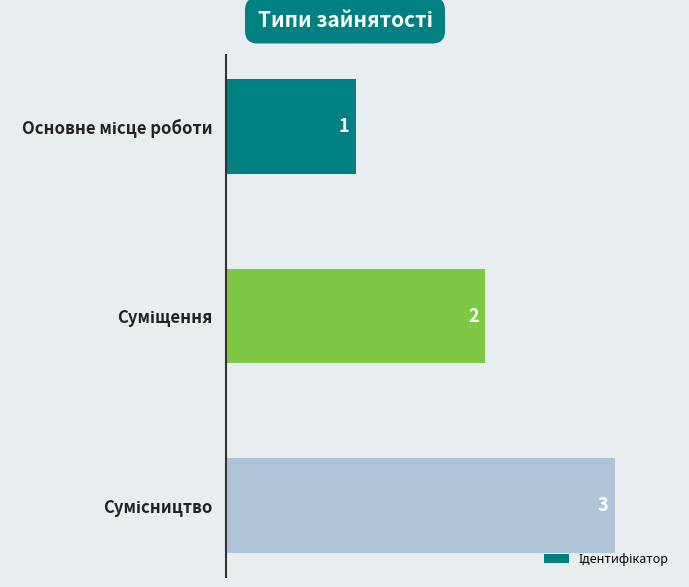

What is the sum of all values?

6